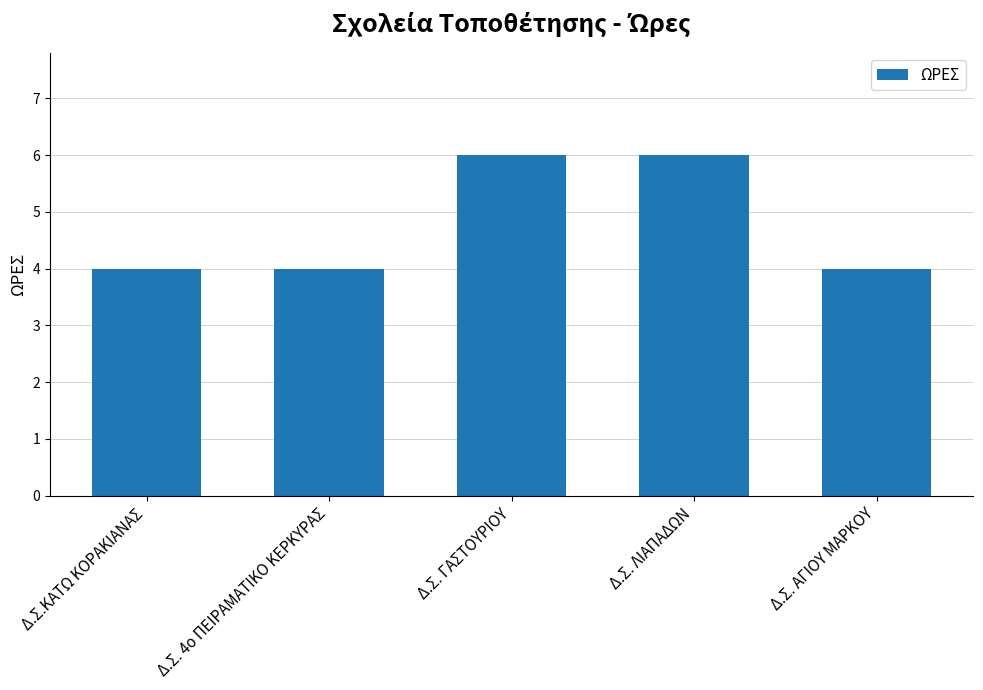

Reading right to left, what are all the values shown in this chart?

4	6	6	4	4